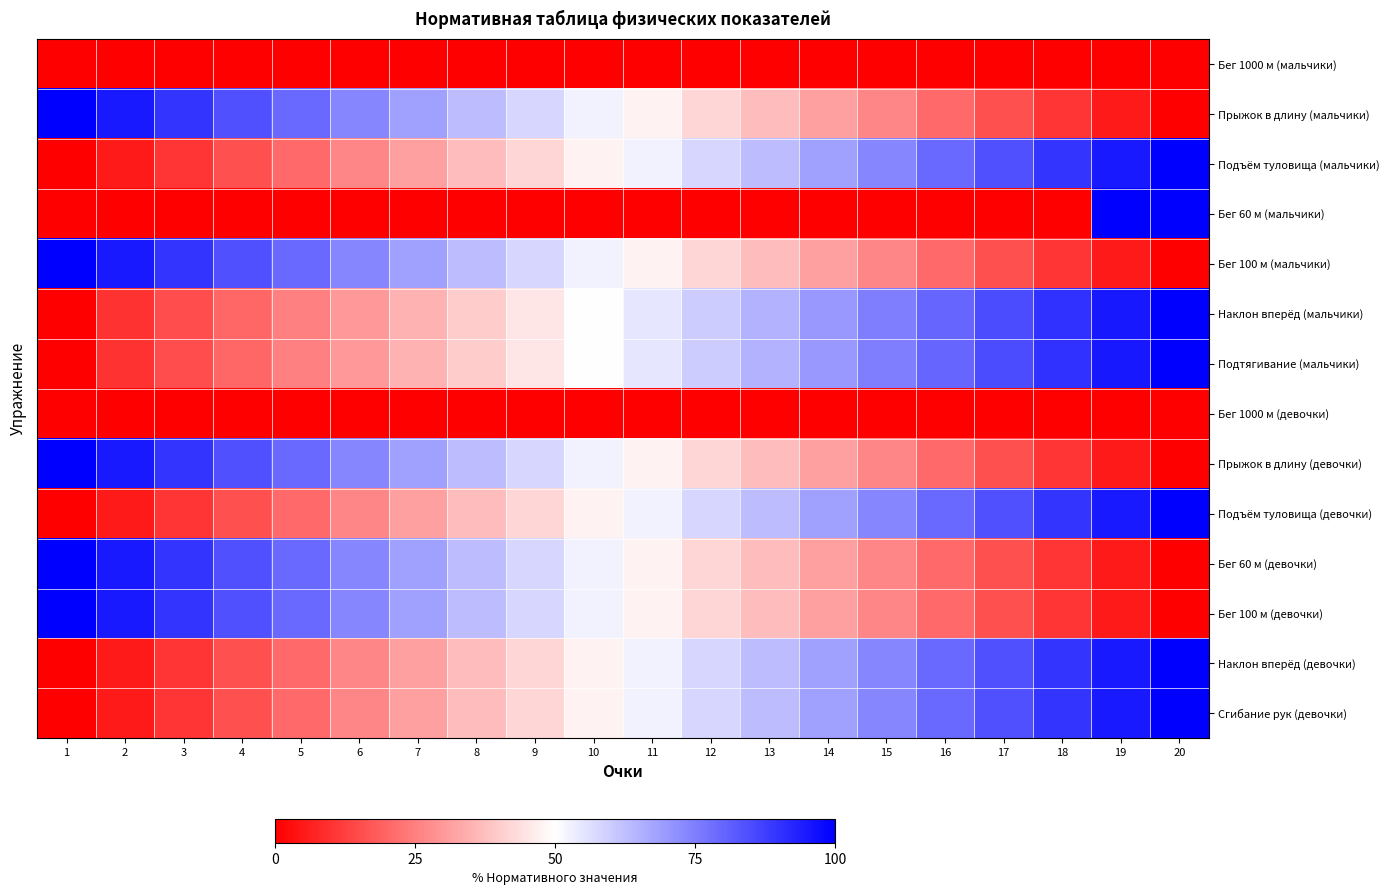

Which has a higher value, 2 or 12?

2